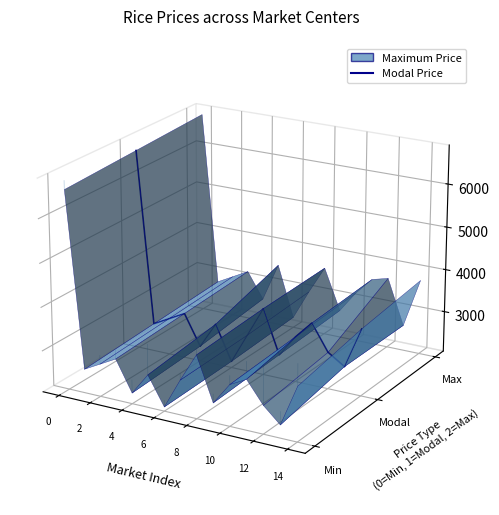

What is the label of the 15th point from the left?

14